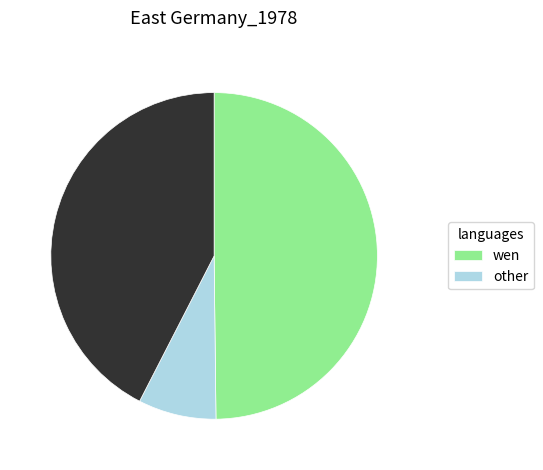

Is there a majority slice in this chart?

No